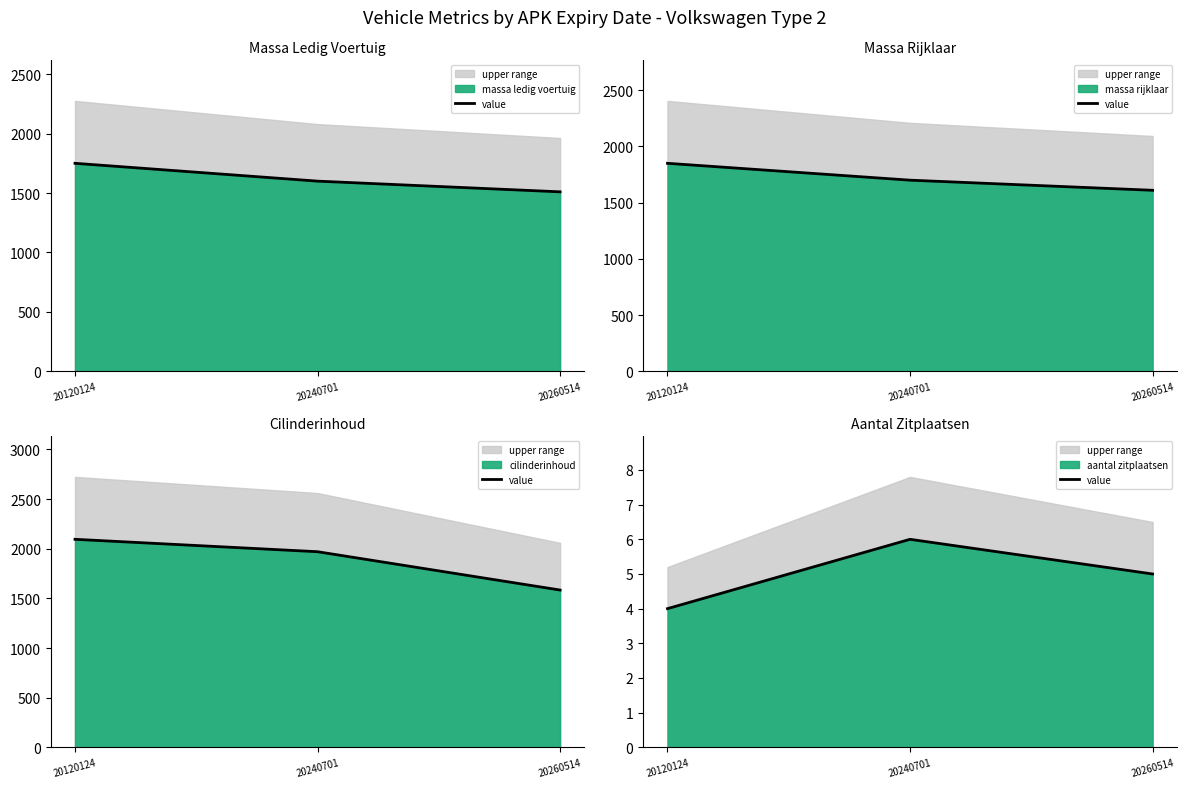

What is the average value of the massa_ledig_voertuig series?

1620